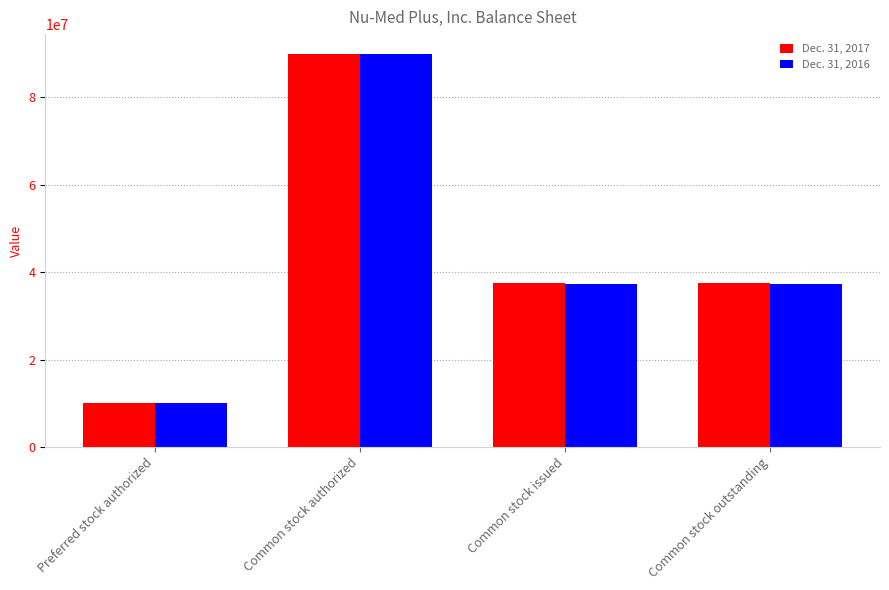

What is the label of the 3rd bar from the right?

Common stock authorized